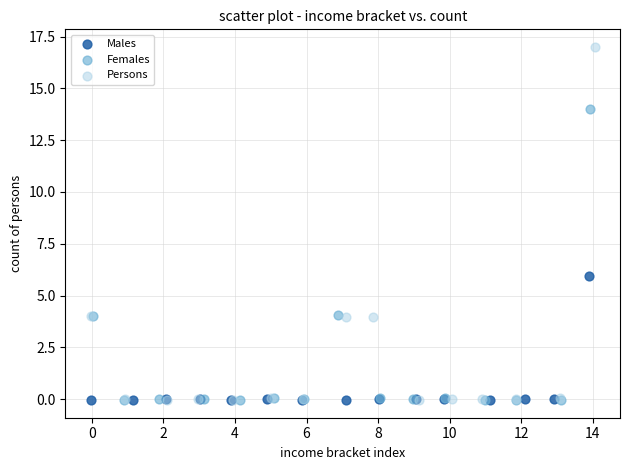

Which series has the widest spread of Y values?

Persons